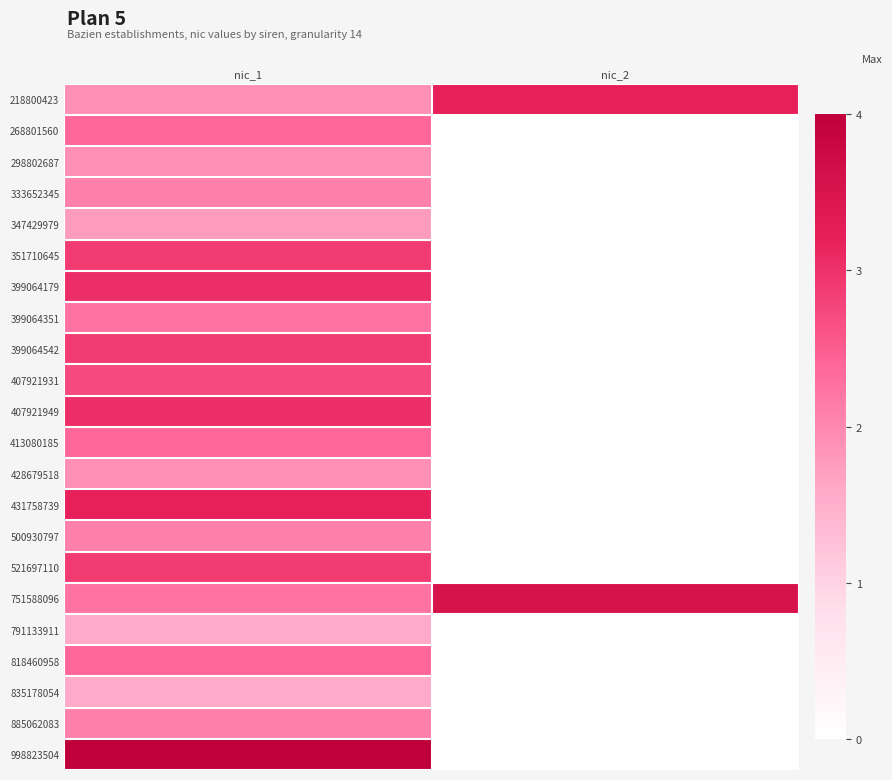

At how many categories does at least one series exceed 1?

2